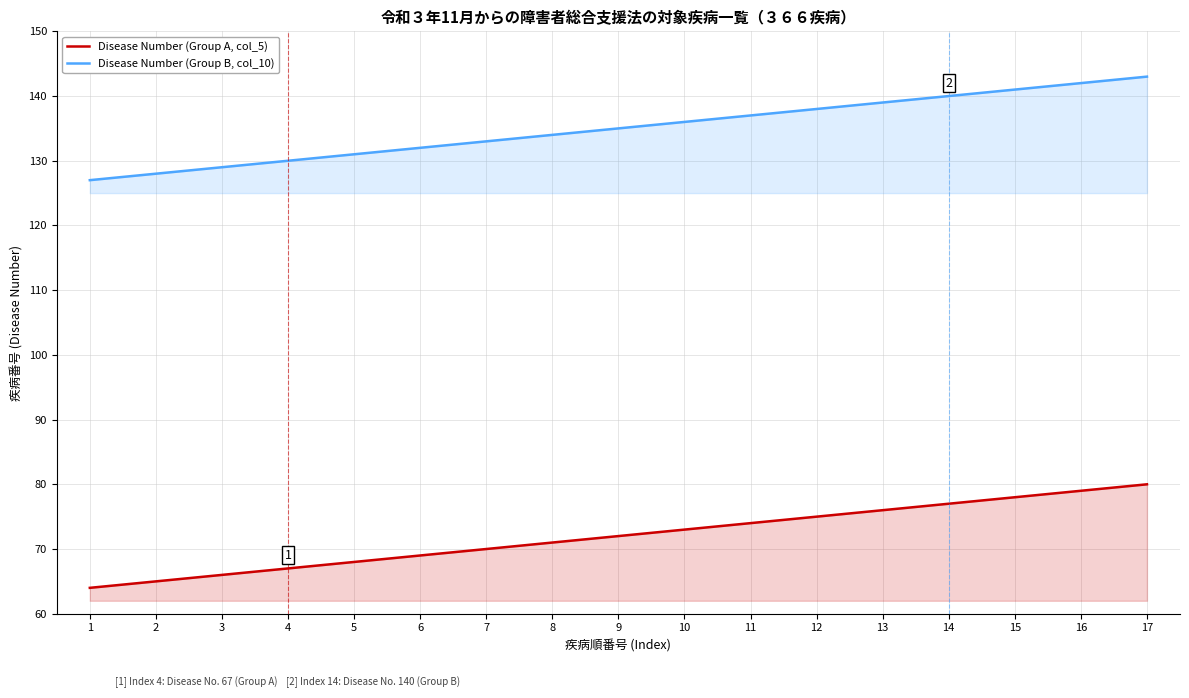

Which has a higher value, 7 or 16?

16